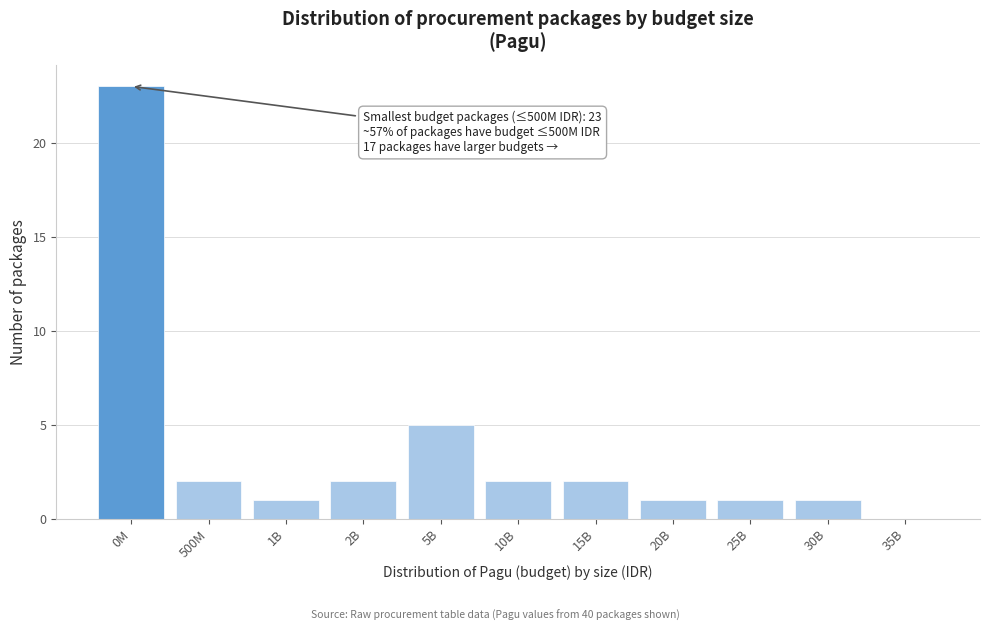

Reading left to right, extract all data points from this chart.

0M=23	500M=2	1B=1	2B=2	5B=5	10B=2	15B=2	20B=1	25B=1	30B=1	35B=0